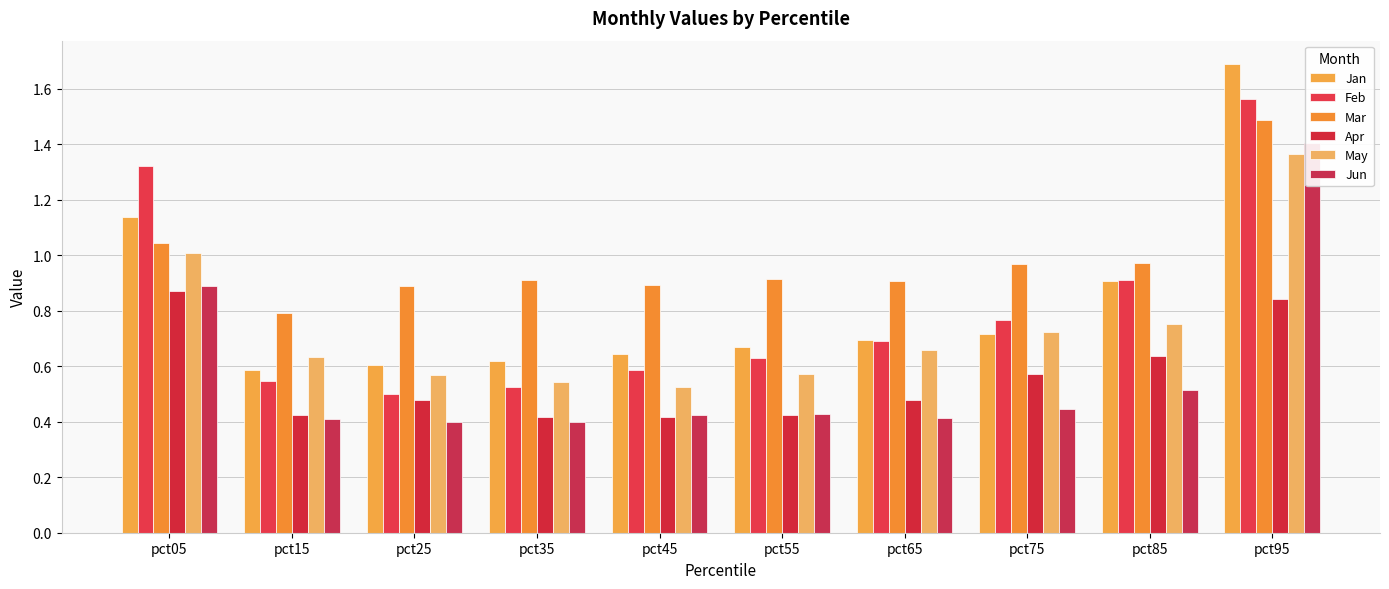

What is the difference between the highest and lowest values at pct55?

0.5